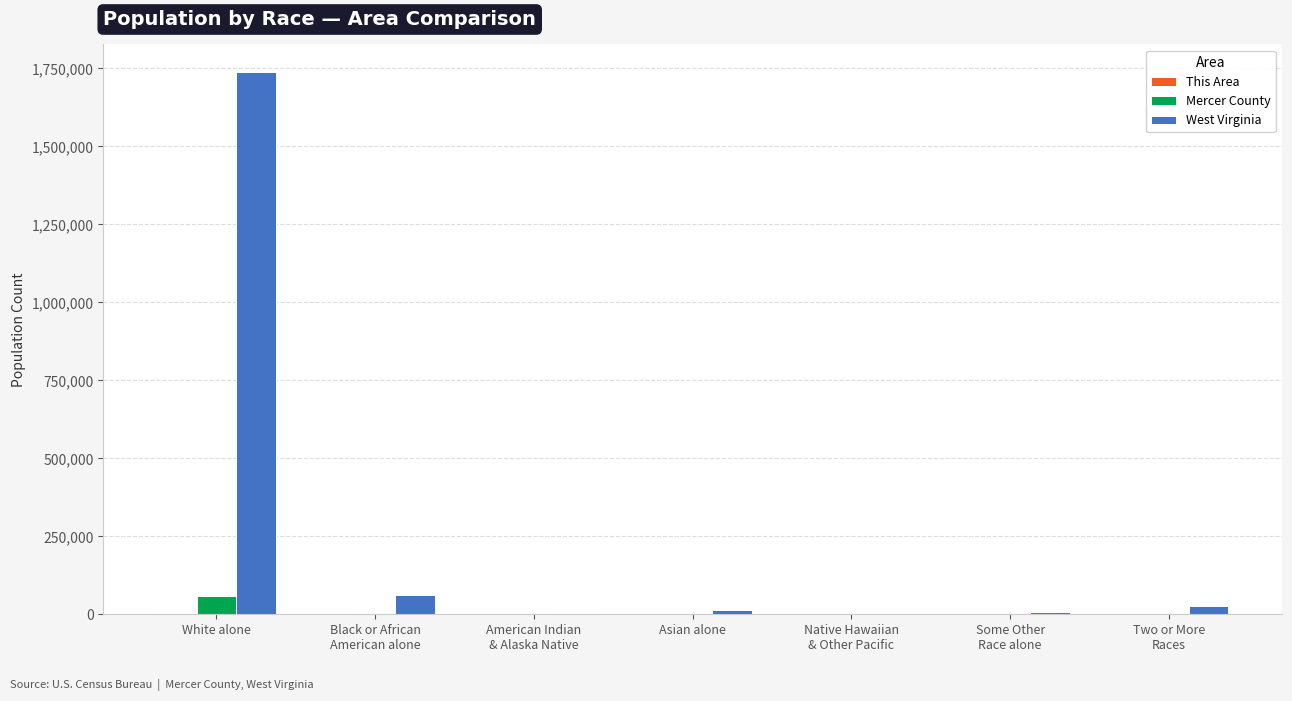

At which category is the sum across all series the highest?

White alone